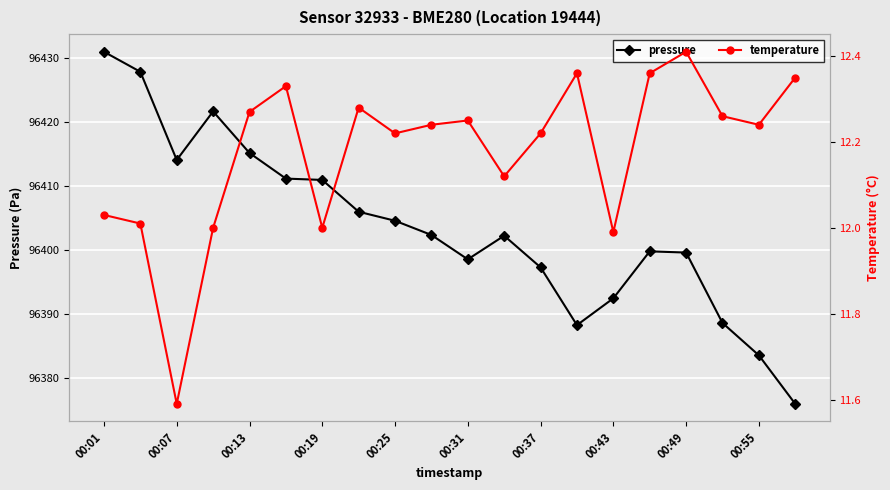

What is the value of the temperature point at the 9th from the left?

12.2